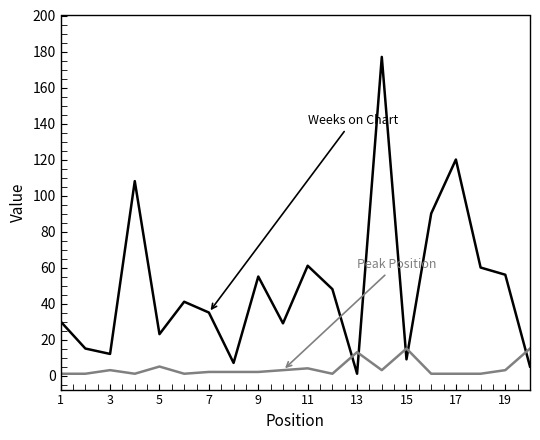

What is the maximum value shown in the chart?

177